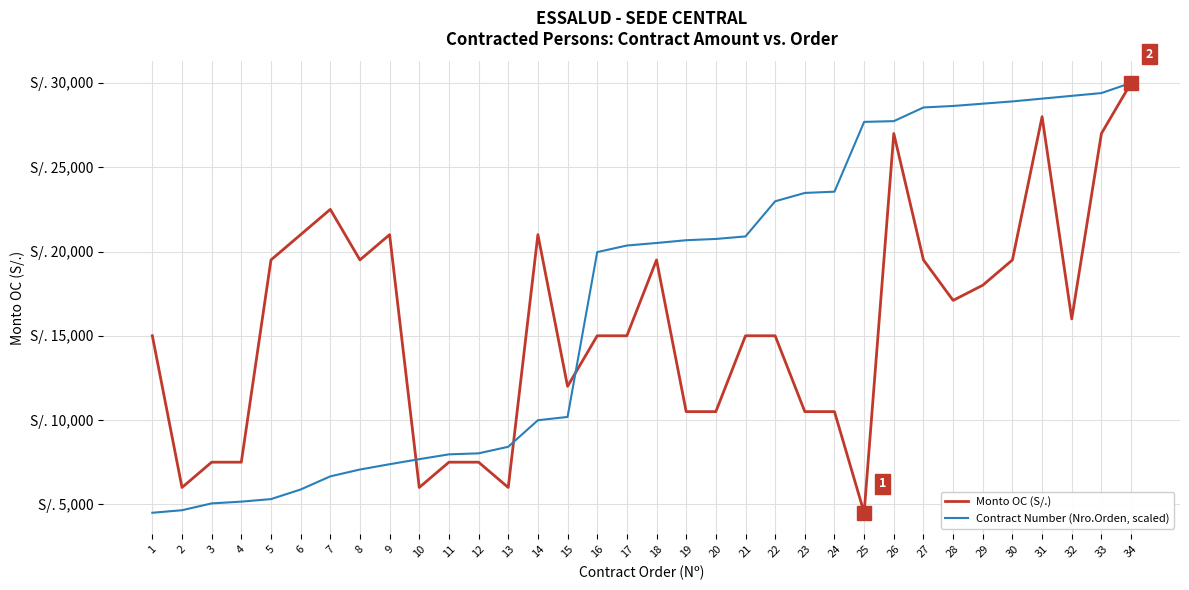

What are all the series names shown in the legend?

Monto OC (S/.), Contract Number (Nro.Orden, scaled)